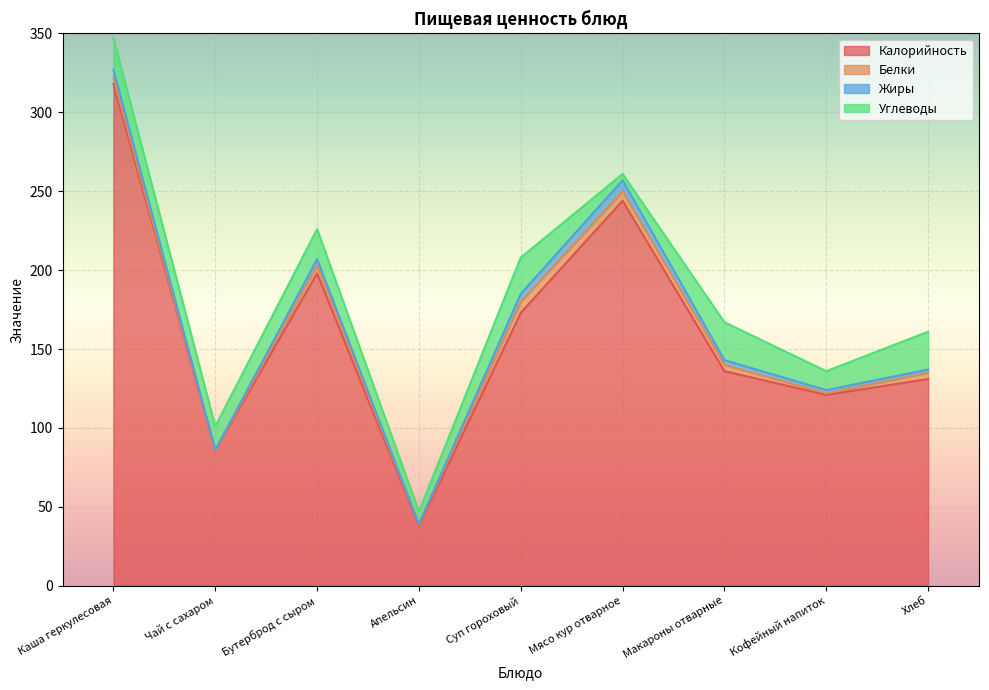

How many data points in Белки are less than 4?

3